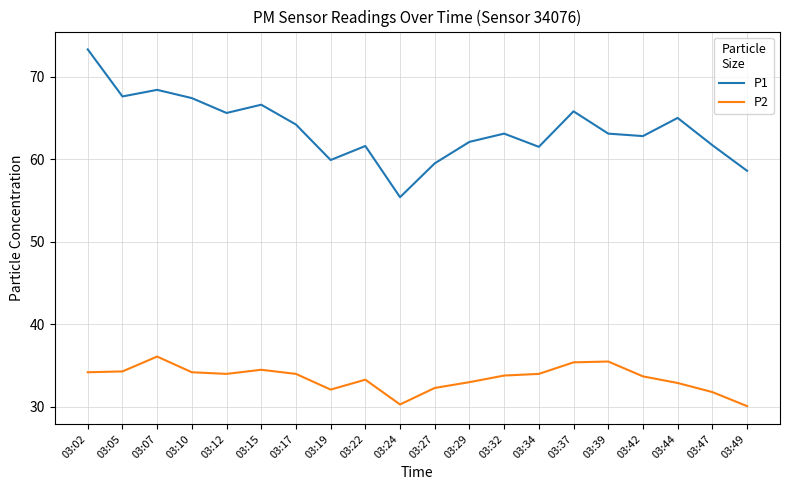

What is the greatest value displayed?

73.3